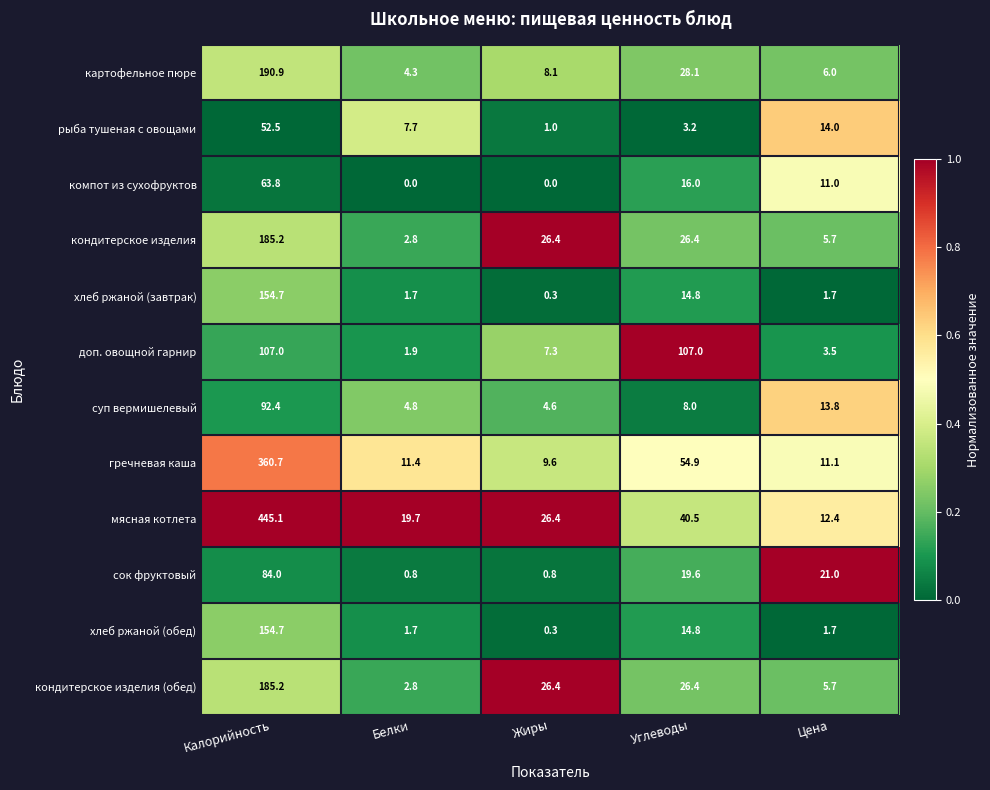

Between Углеводы and Цена, which series saw the biggest shift?

доп. овощной гарнир